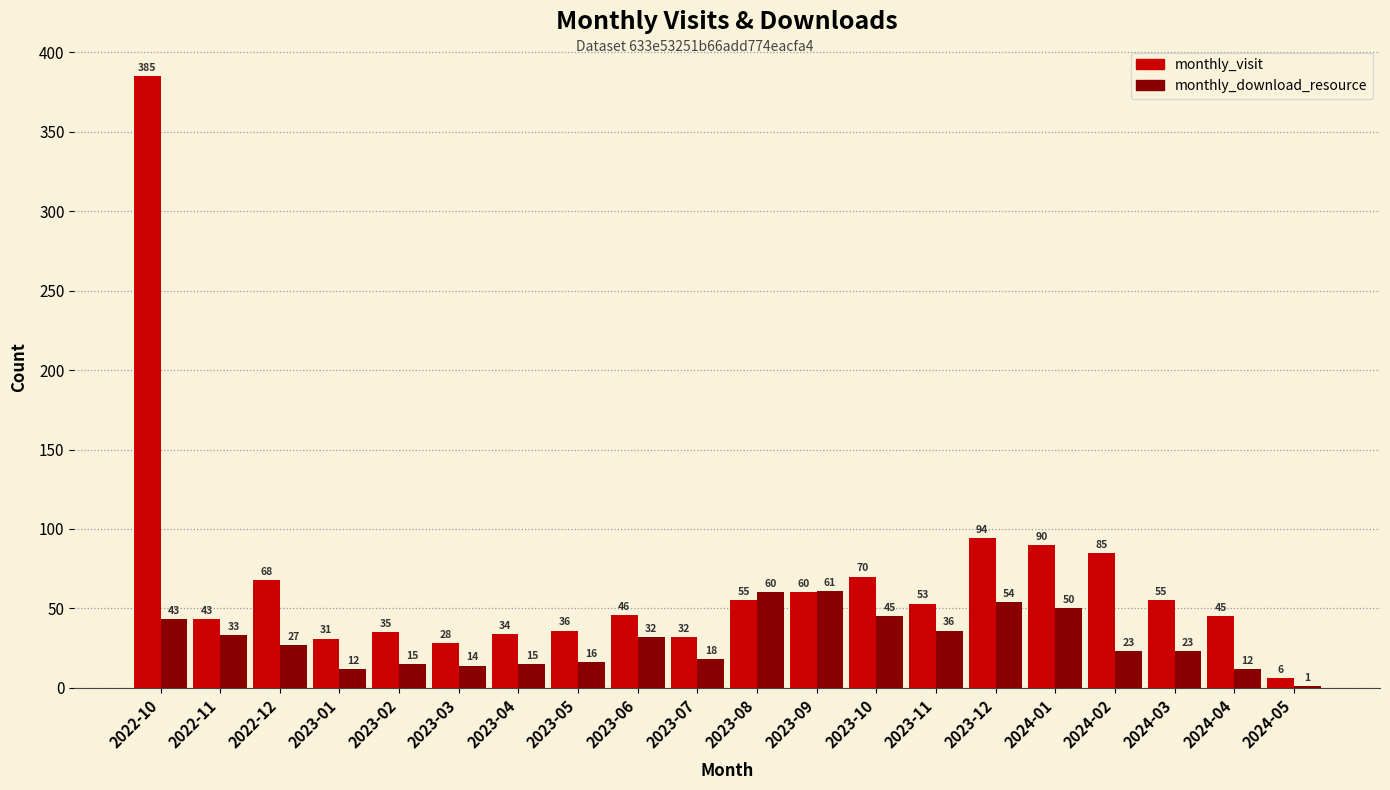

What is the maximum value shown in the chart?

385